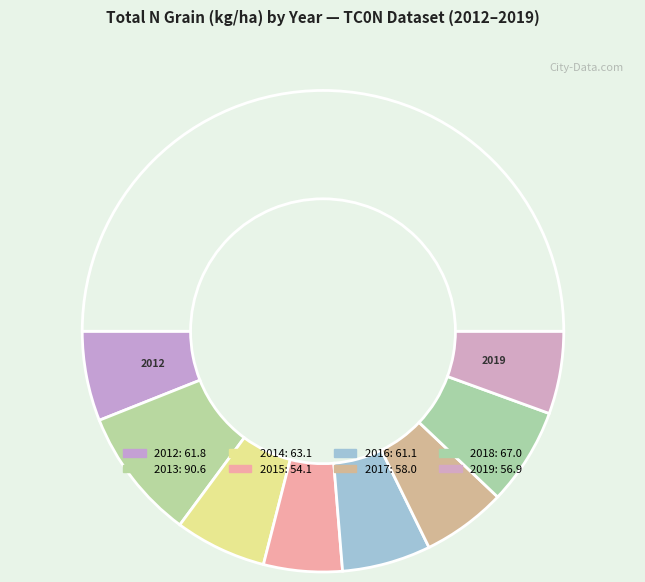

Which slice is the smallest?

2015 DMP